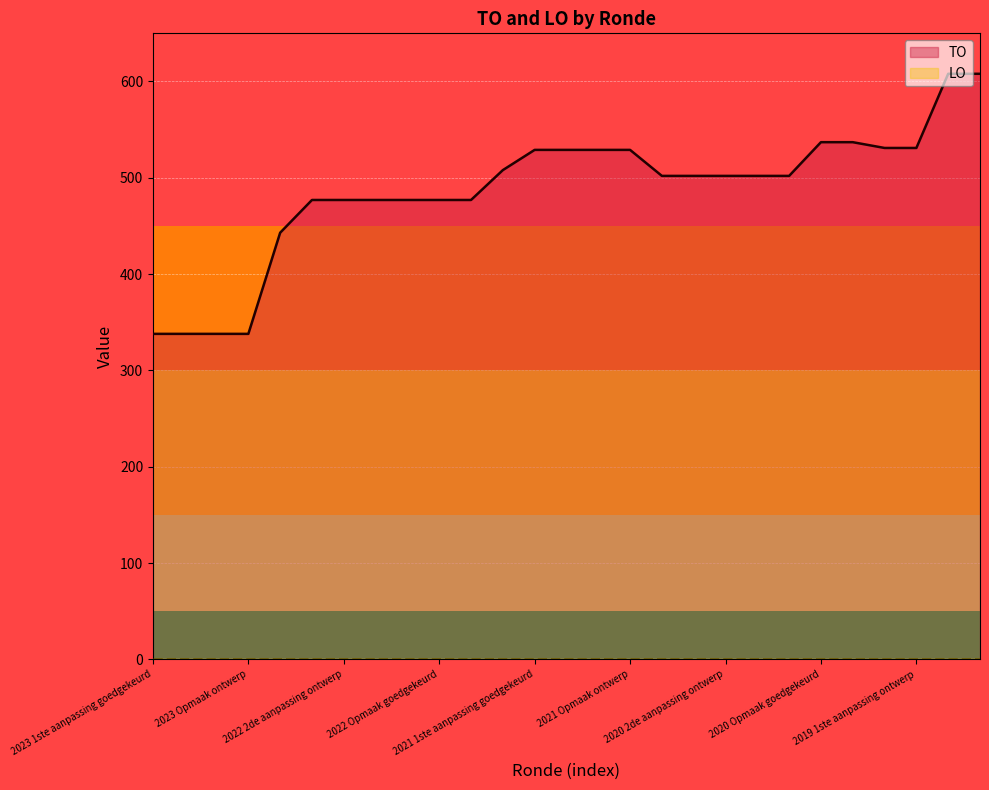

At which category is the sum across all series the highest?

25